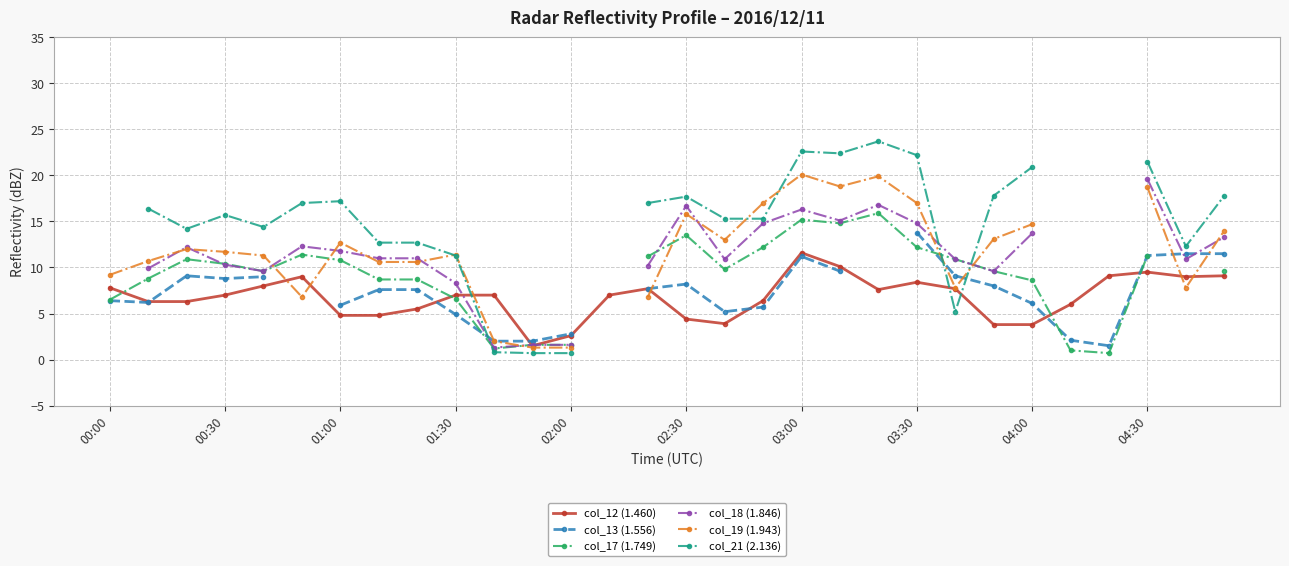

What is the highest value of the col_12 (1.460) series?

11.6